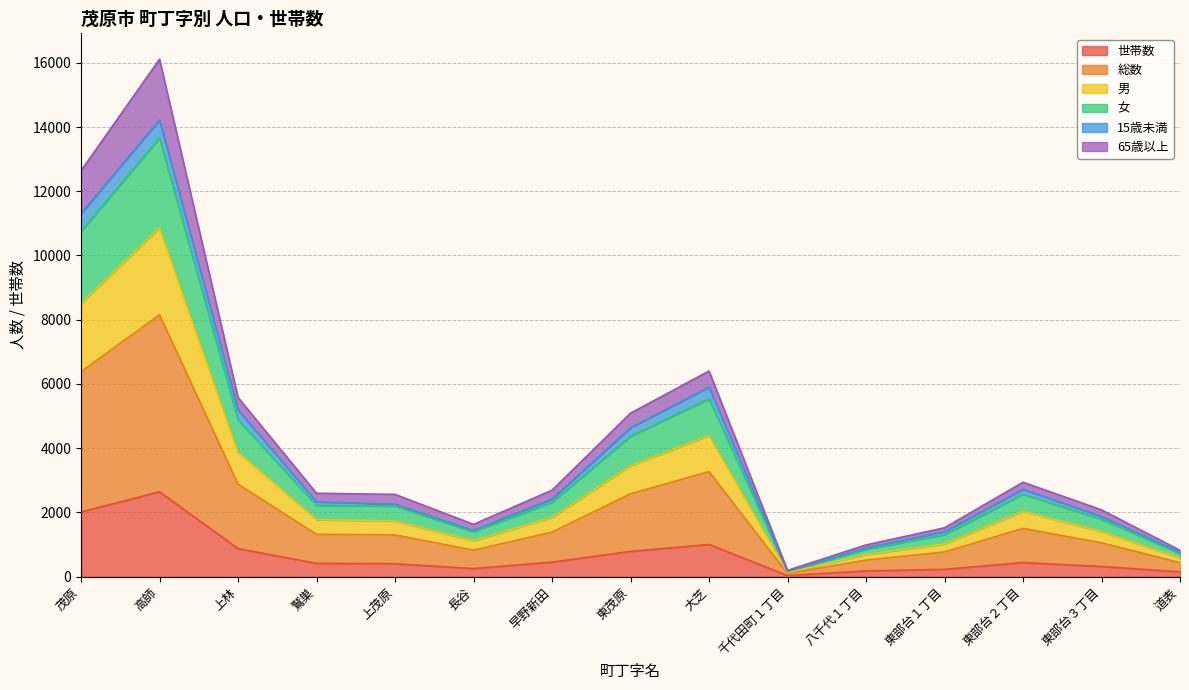

True or false: 男 has a value of 8513 at 茂原.

True